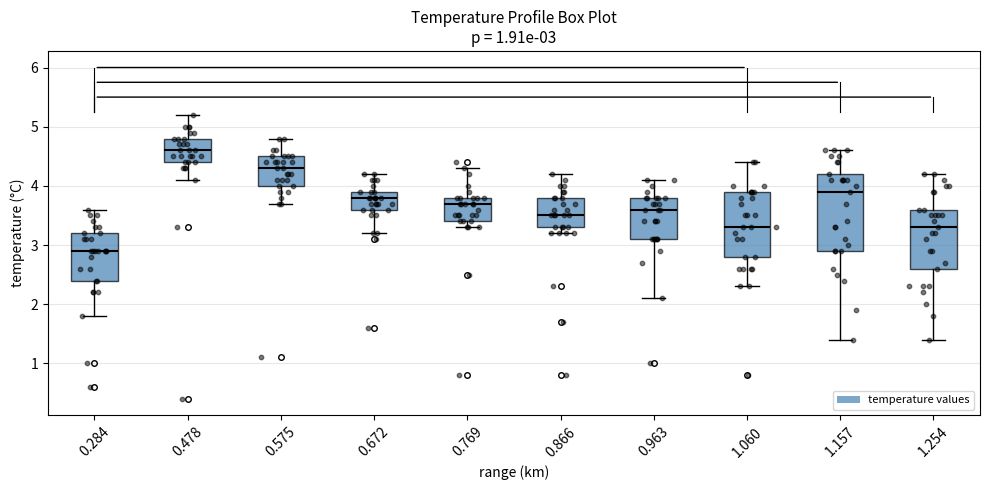

Which box has the lowest median line?

0.284